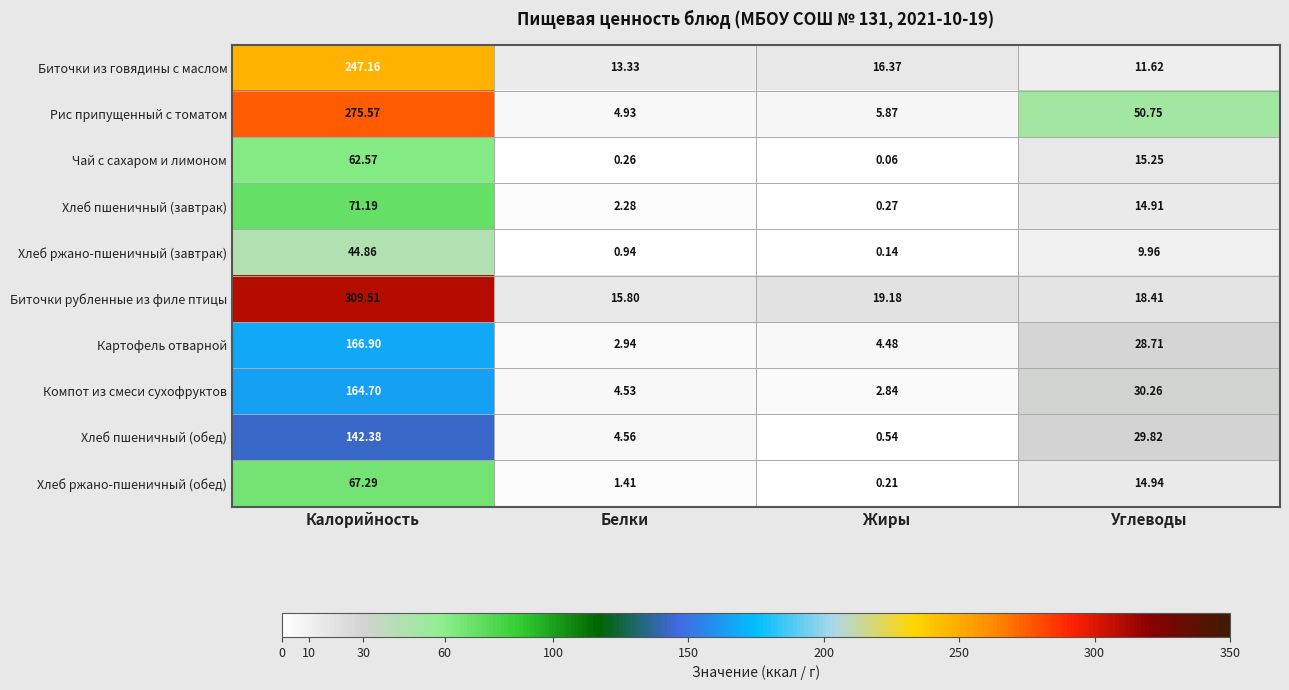

Which series changed the most between Белки and Жиры?

Хлеб пшеничный (обед)